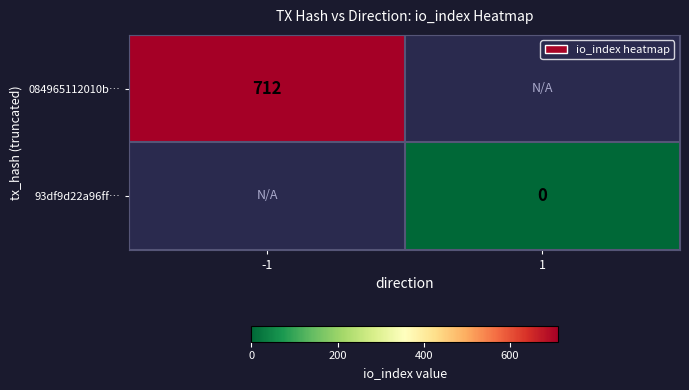

Between 1 and -1, which is larger?

-1